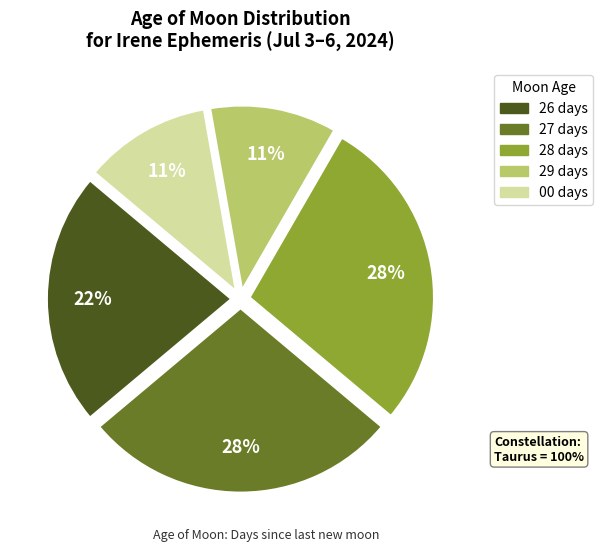

To the nearest percent, what is the difference between the largest and smallest slice percentages?

17%